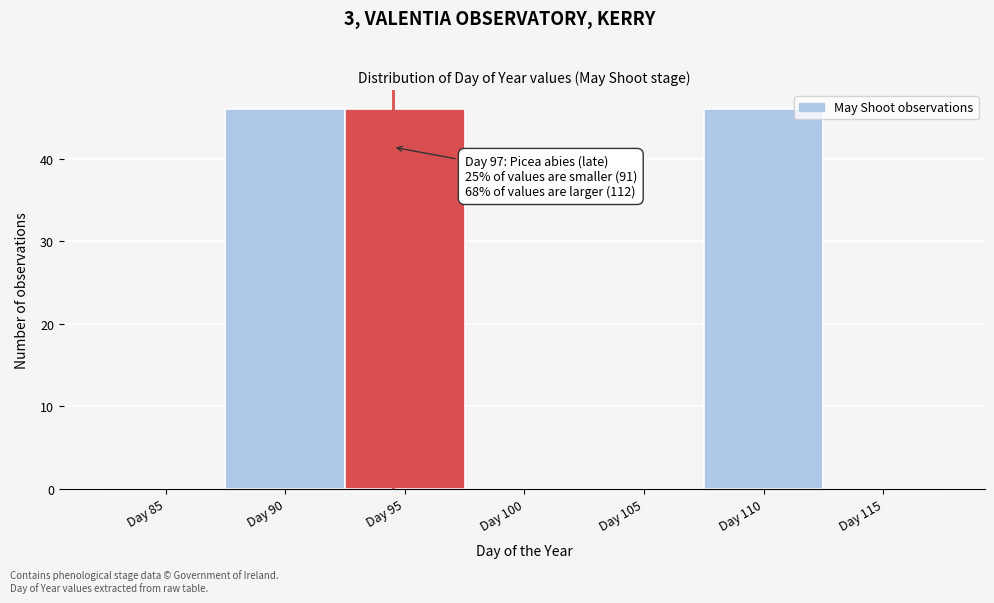

Reading right to left, extract all data points from this chart.

Day 115=0	Day 110=46	Day 105=0	Day 100=0	Day 95=46	Day 90=46	Day 85=0